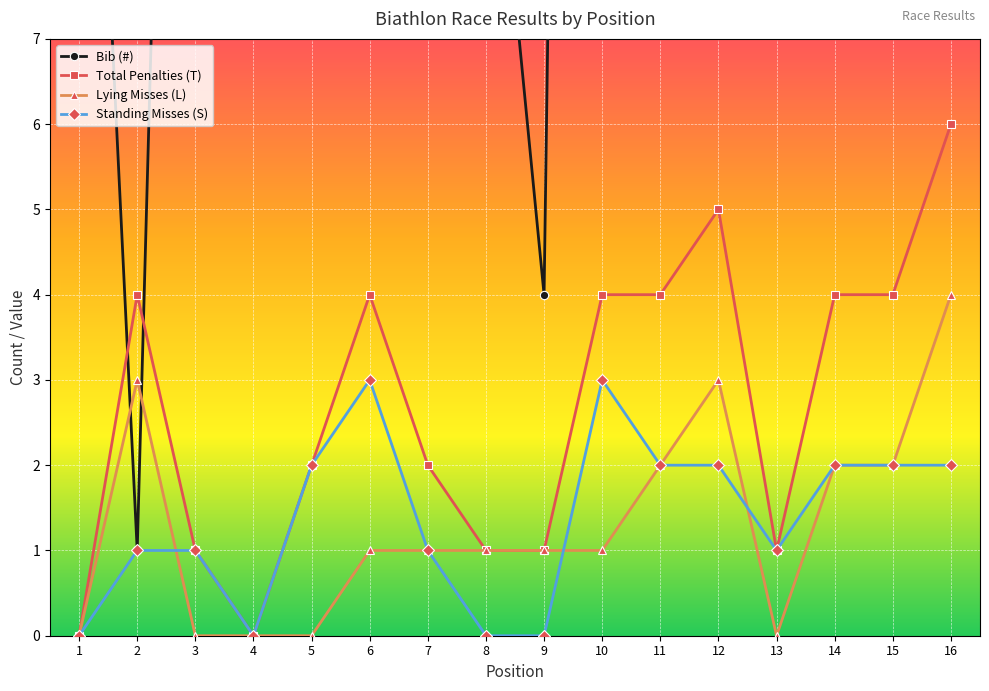

At which label is Lying Misses (L) closest to 2?

11